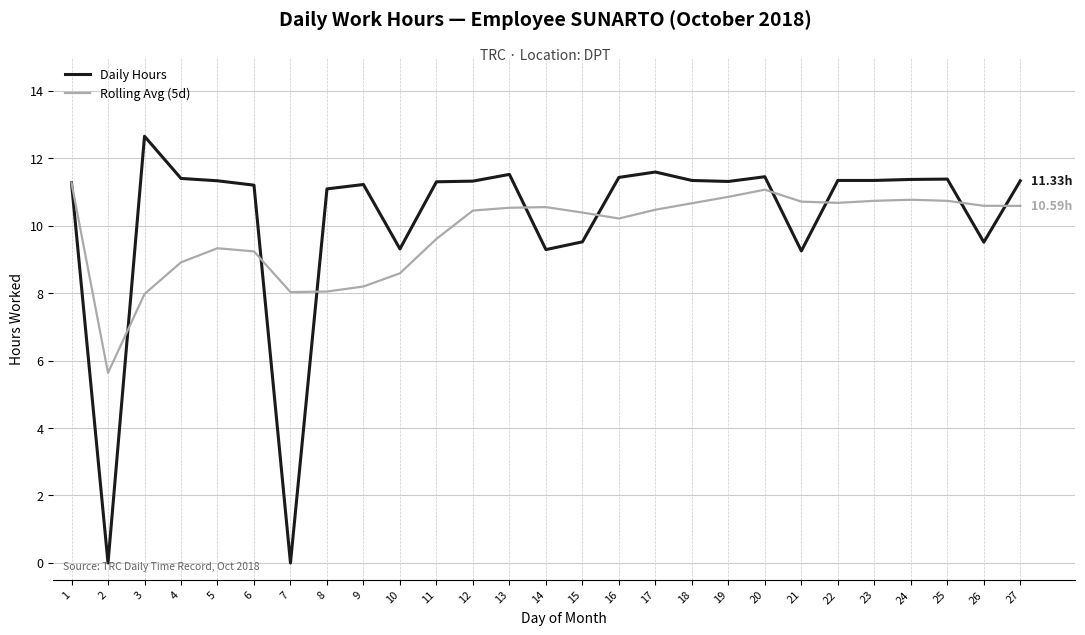

What is the difference between the second highest and minimum values in the Daily Hours series?

11.6